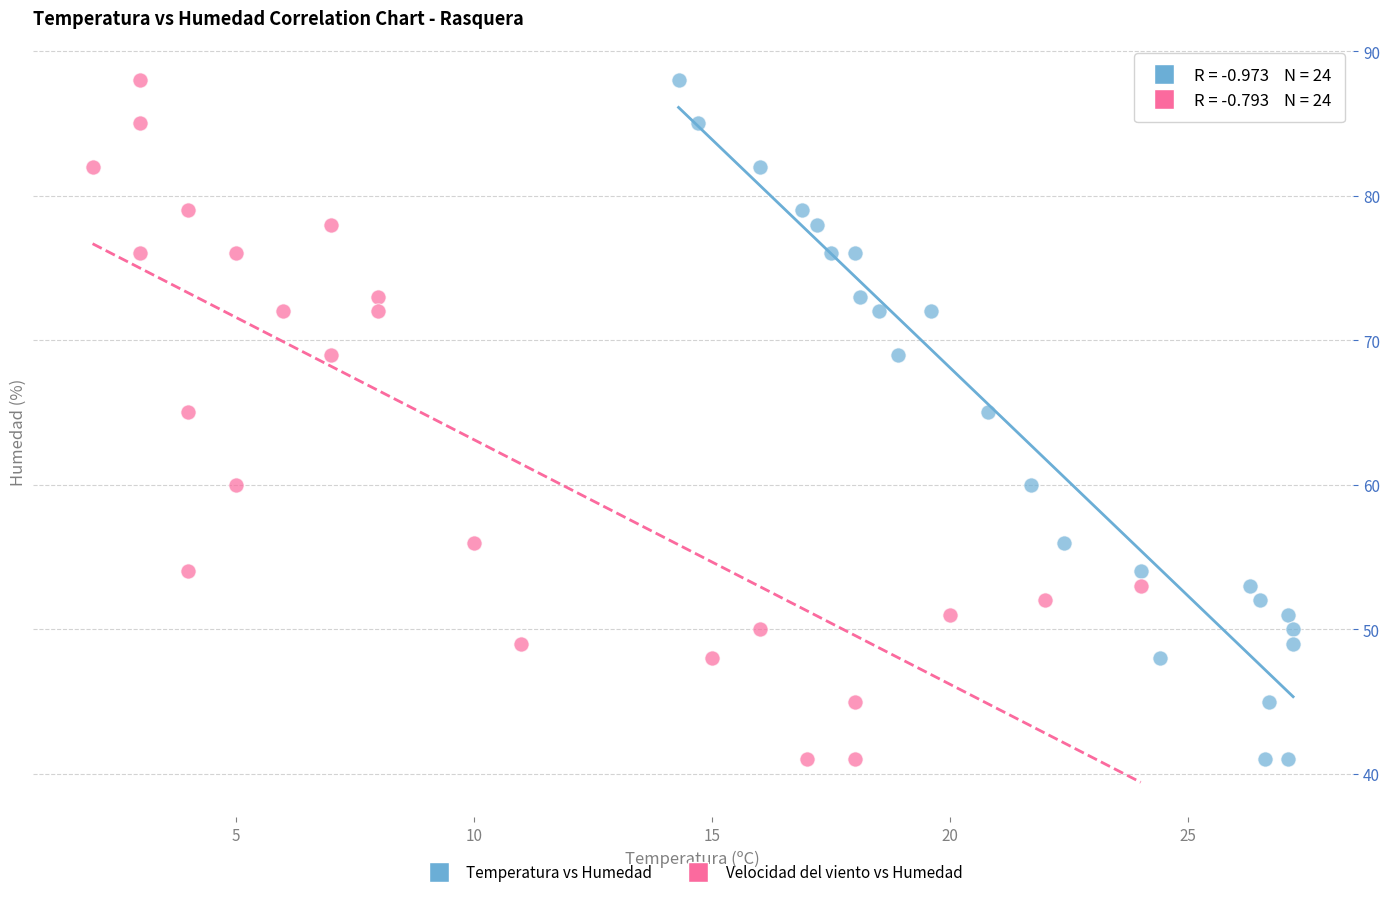

What are all the series names shown in the legend?

Temperatura vs Humedad, Velocidad del viento vs Humedad